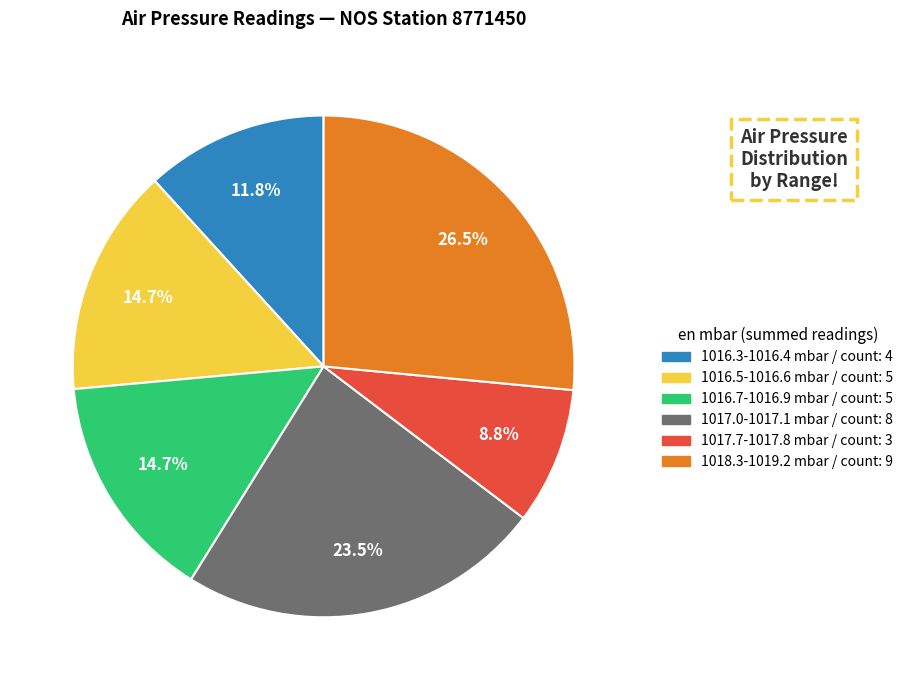

Is there any slice that represents more than half of the pie?

No